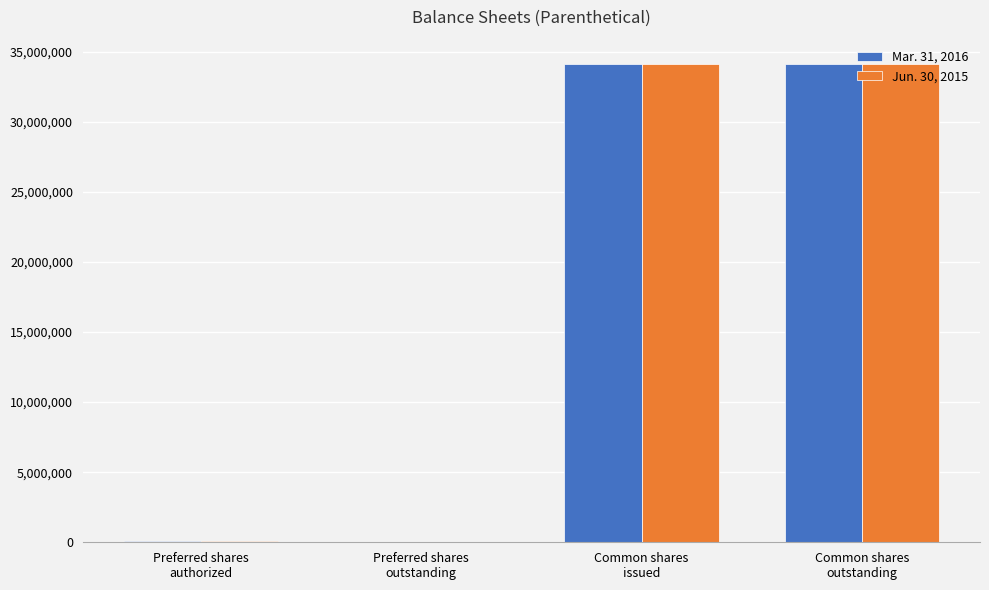

Where is Jun. 30, 2015 nearest to the value 17077998?

Preferred shares
authorized